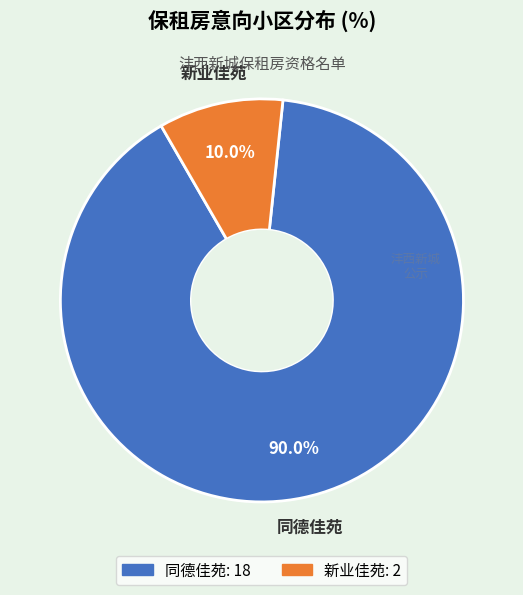

How much of the chart is everything except 新业佳苑?

90.0%